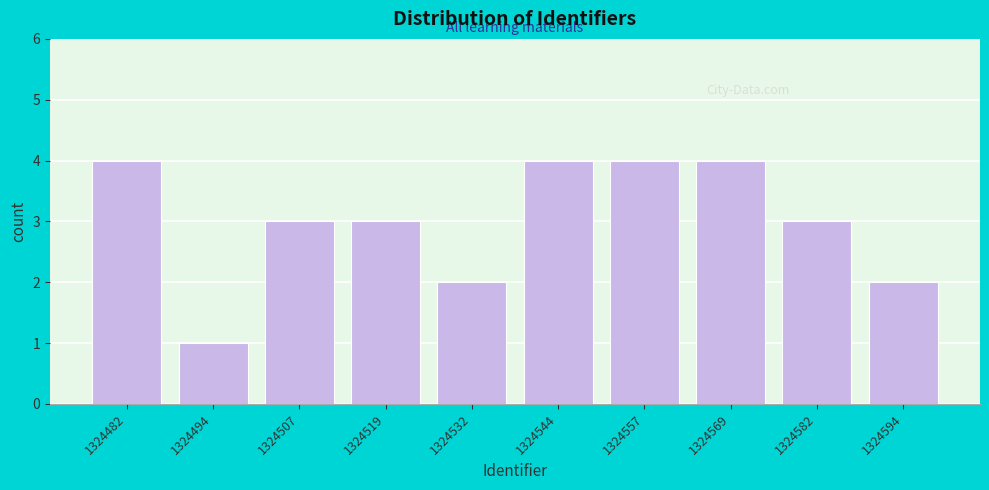

Reading left to right, extract all data points from this chart.

1324482=4	1324494=1	1324507=3	1324519=3	1324532=2	1324544=4	1324557=4	1324569=4	1324582=3	1324594=2